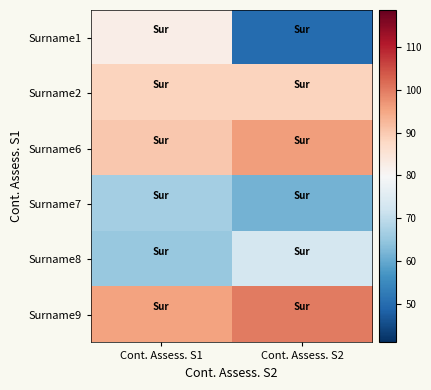

Rank the series by their maximum value, from lowest to highest.

Surname7, Surname8, Surname1, Surname2, Surname6, Surname9